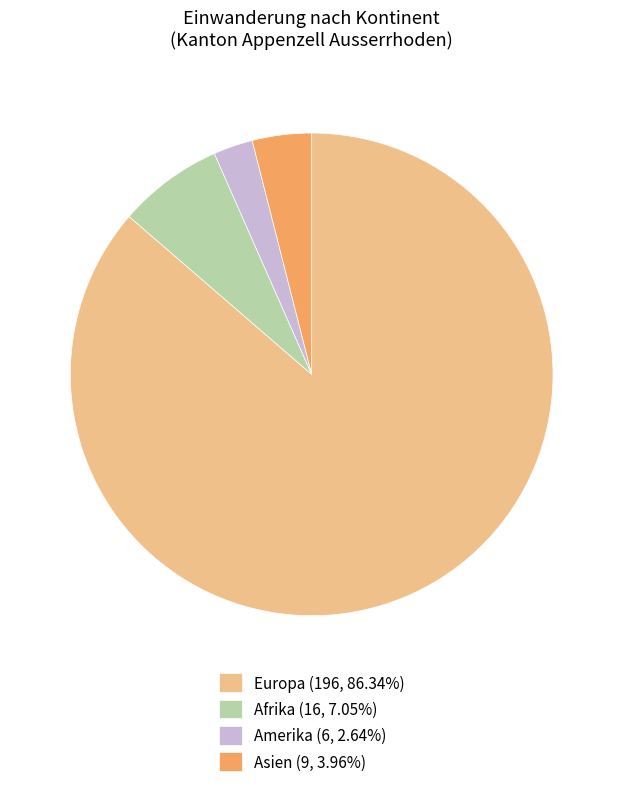

Is the sum of Afrika (16, 7.05%) and Asien (9, 3.96%) greater than half?

No